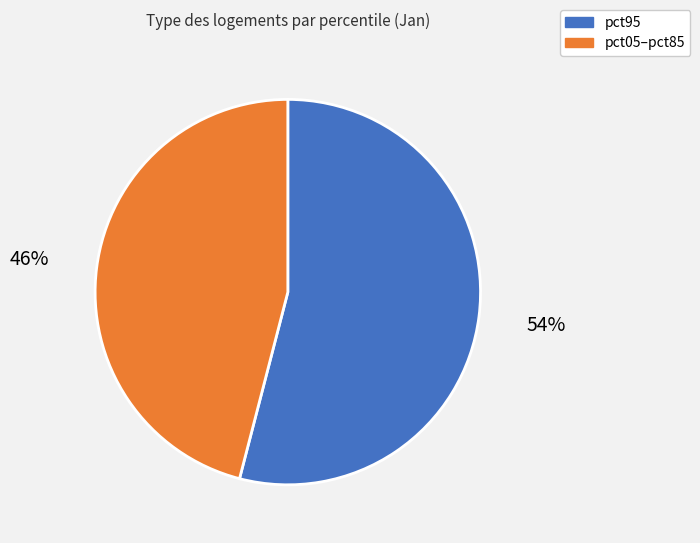

To the nearest percent, what is the average slice percentage?

50%